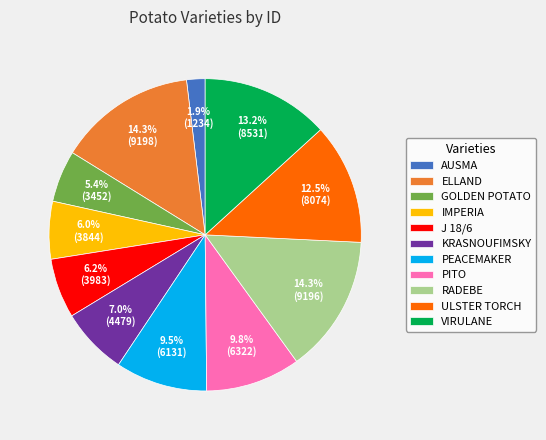

What is the ratio of the value at KRASNOUFIMSKY to the value at PITO?

0.7